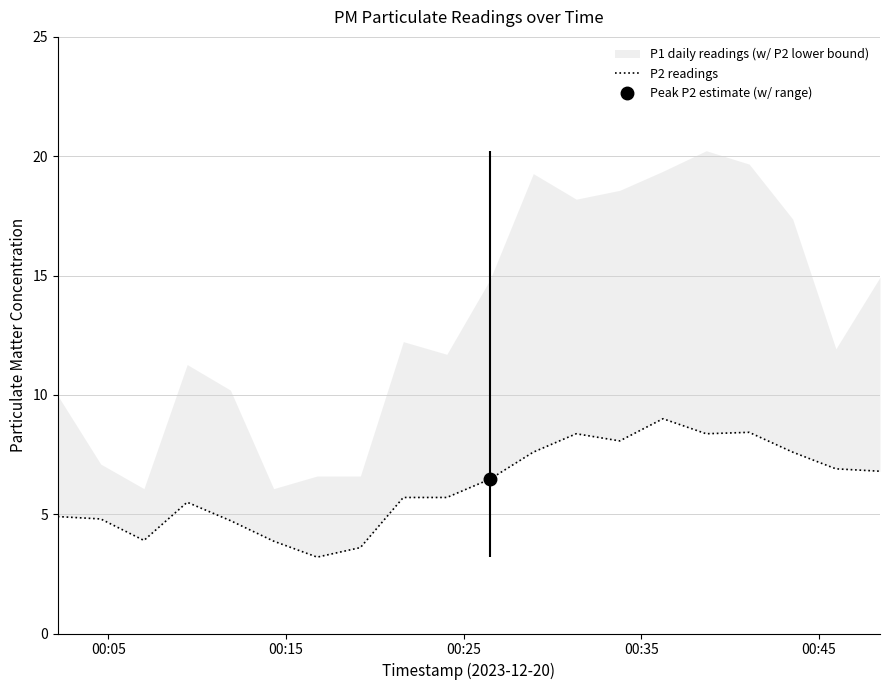

What is the average value?

6.2